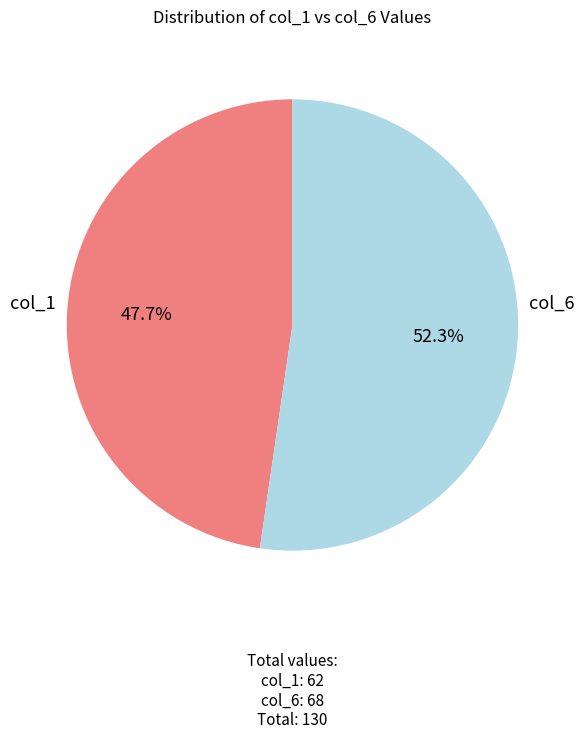

Does any single category account for the majority?

Yes